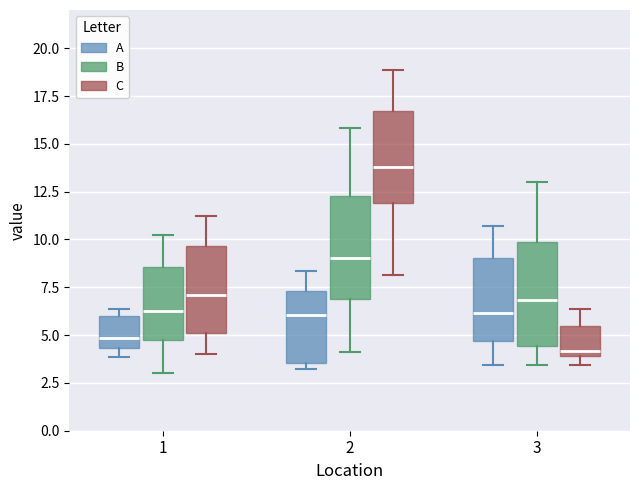

Where does the upper whisker of the box for 2 (B) end on the y-axis? The values are not printed on the chart, so give them approximately, as read against the axis.

16.0